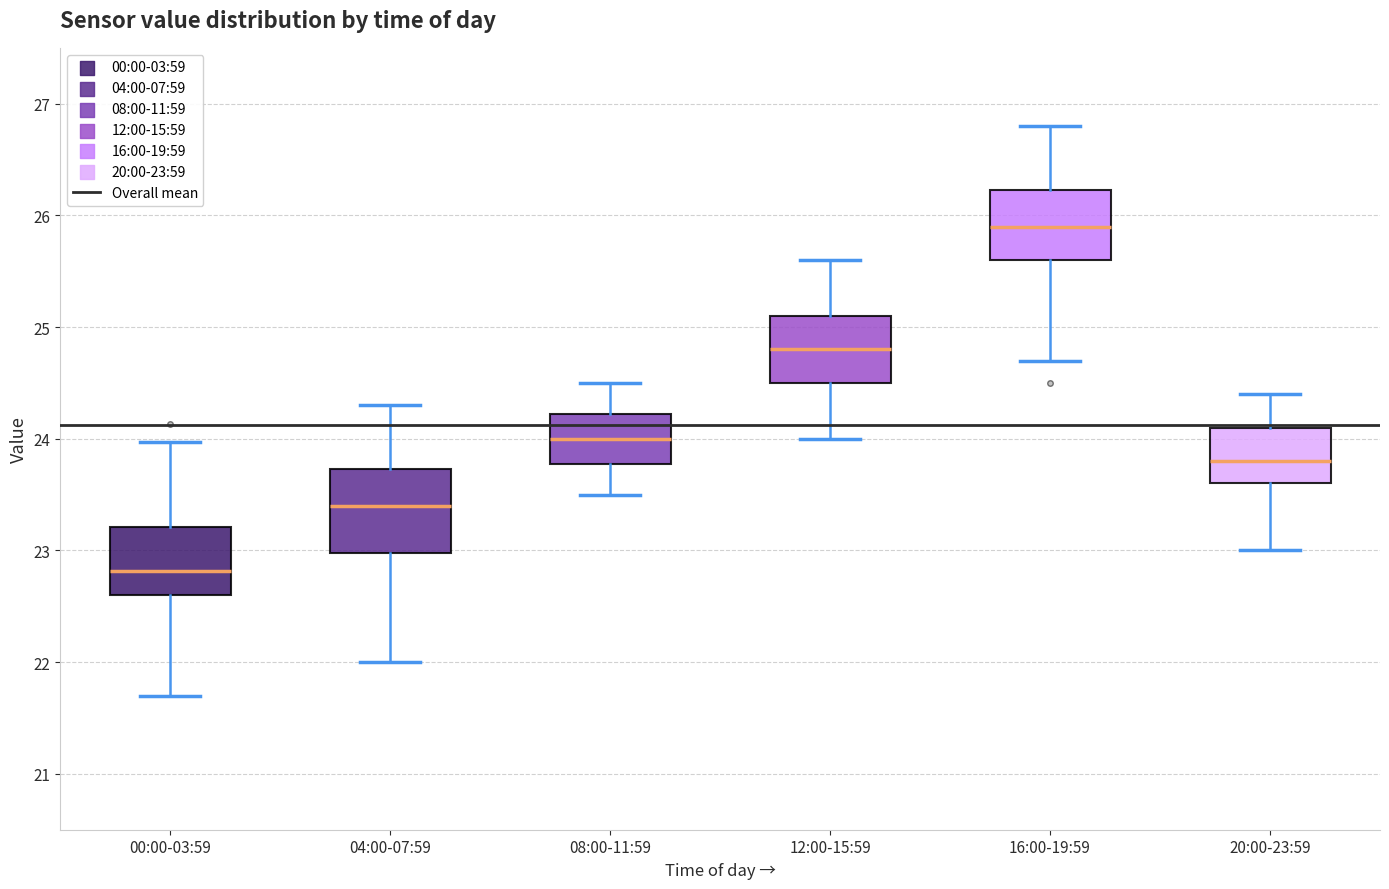

Which box has the highest median line?

16:00-19:59